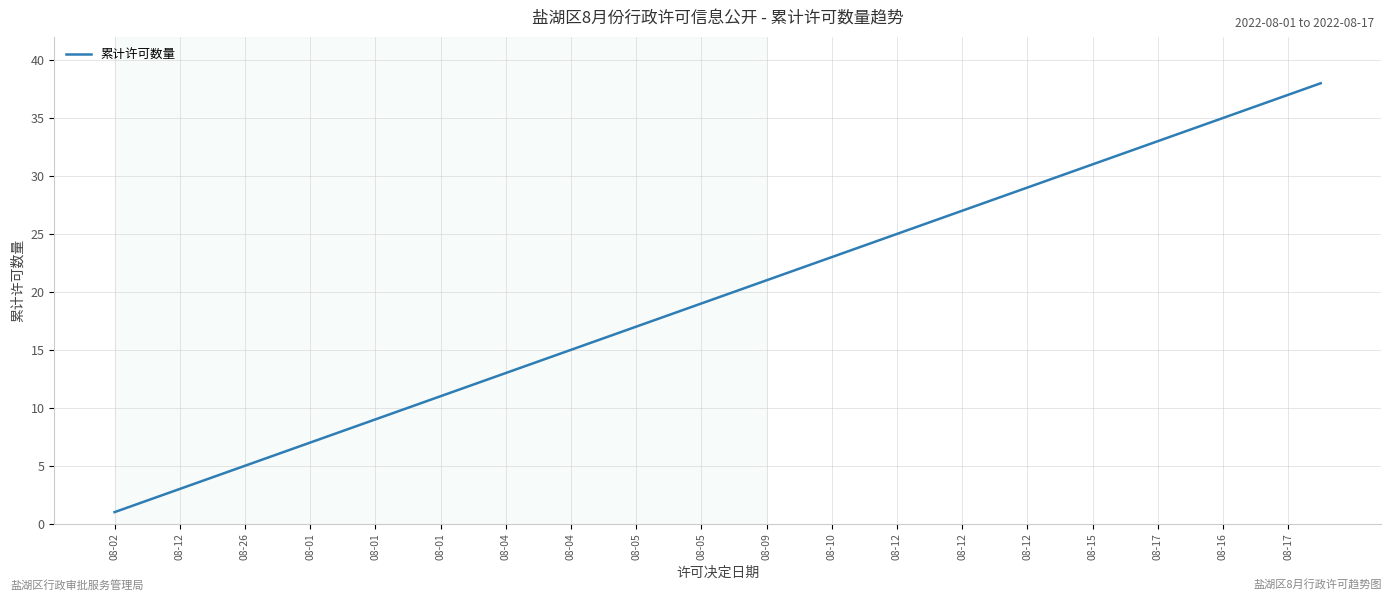

What is the greatest value displayed?

38